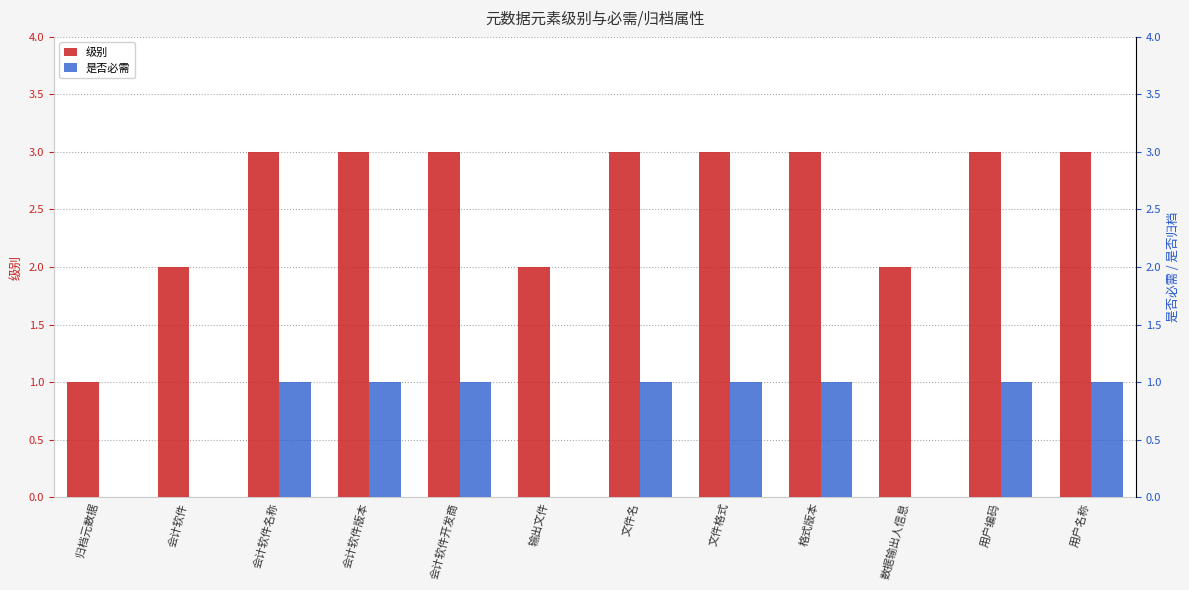

Is it true that 级别 equals 1 at 归档元数据?

True